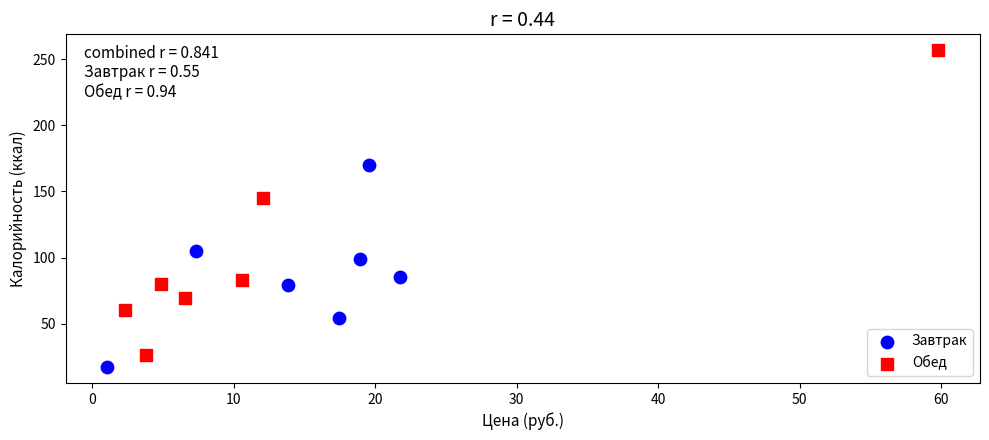

Which series has the largest Y range (max minus min)?

Обед